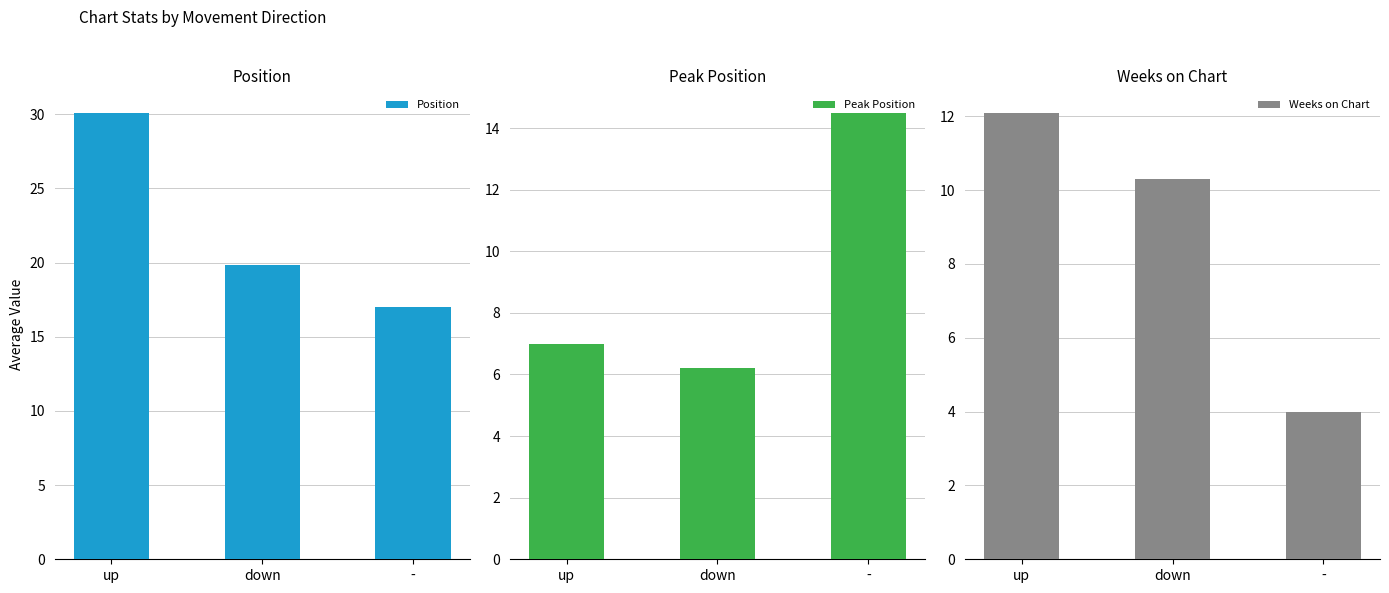

What position from the right is -?

1